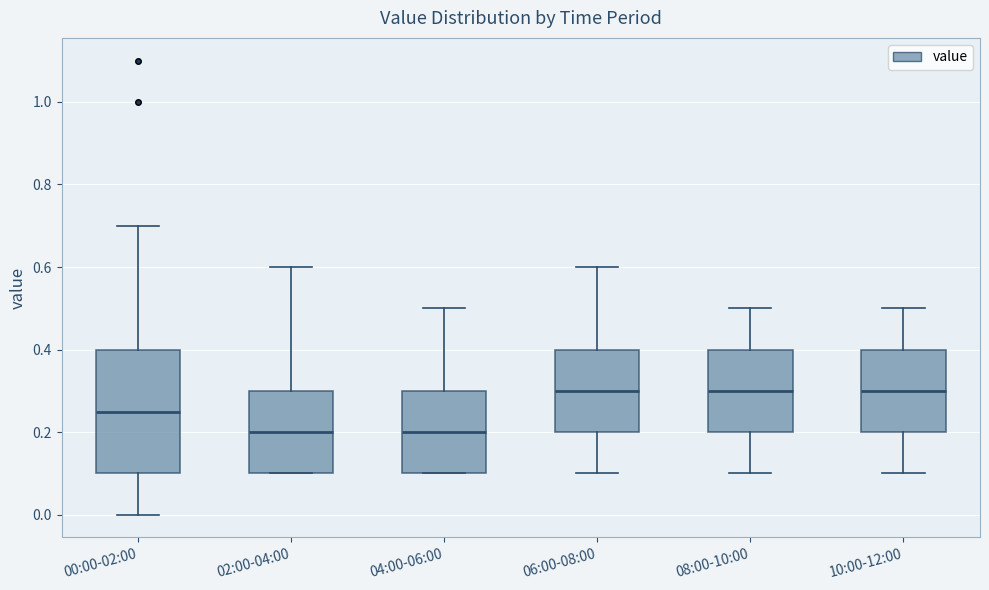

Where is the lower edge of the box for 02:00-04:00 on the y-axis? The values are not printed on the chart, so give them approximately, as read against the axis.

0.10